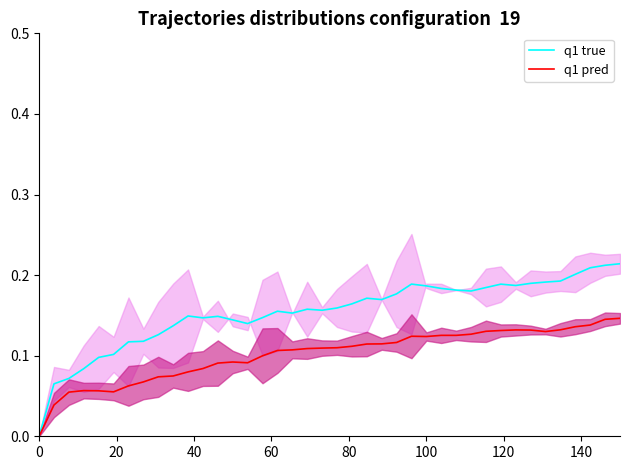

Which series has the largest range (max minus min)?

q1 true